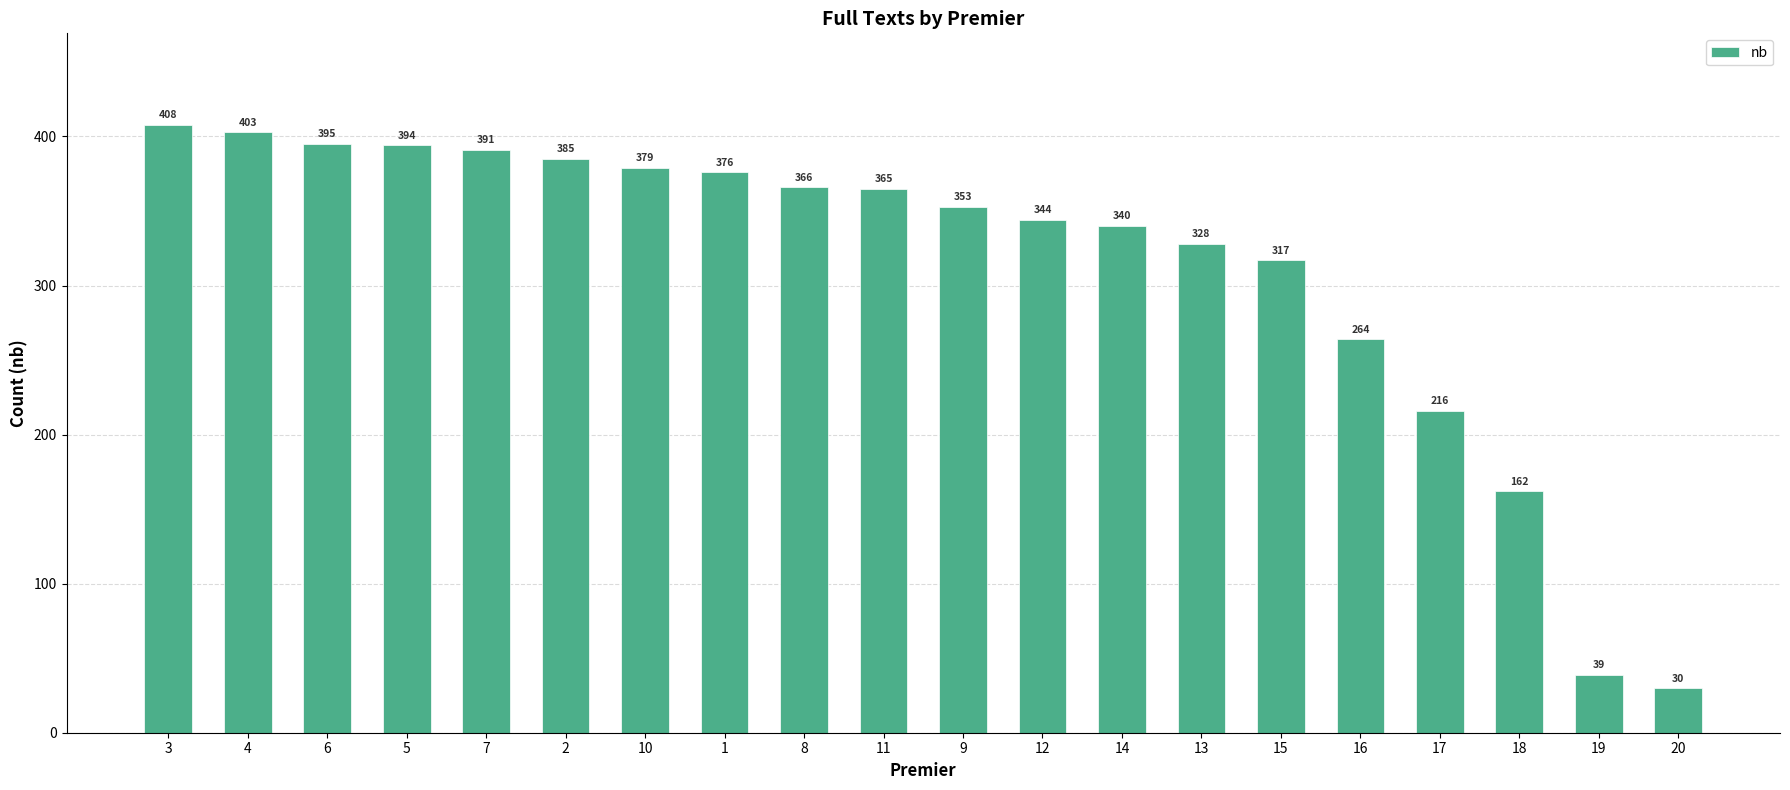

What value does the data have at 15?

317